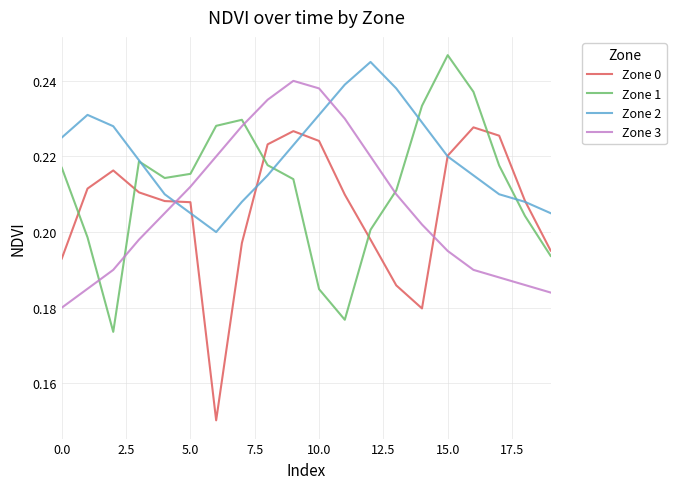

True or false: Zone 1 and Zone 2 intersect in this chart.

True